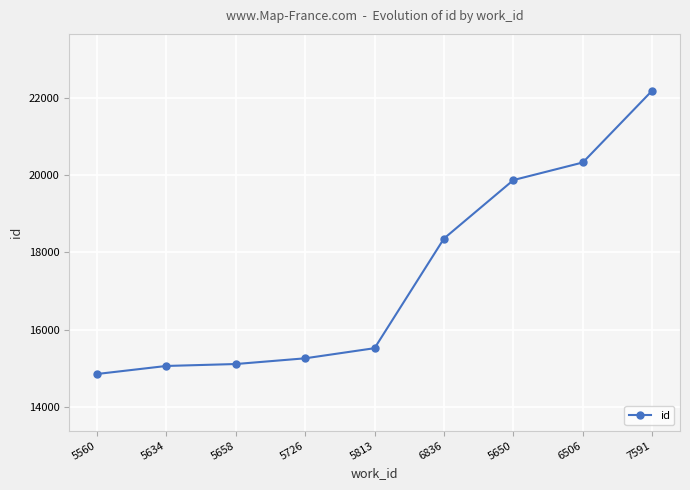

What is the sum of the values at 5634 and 5658?

30178